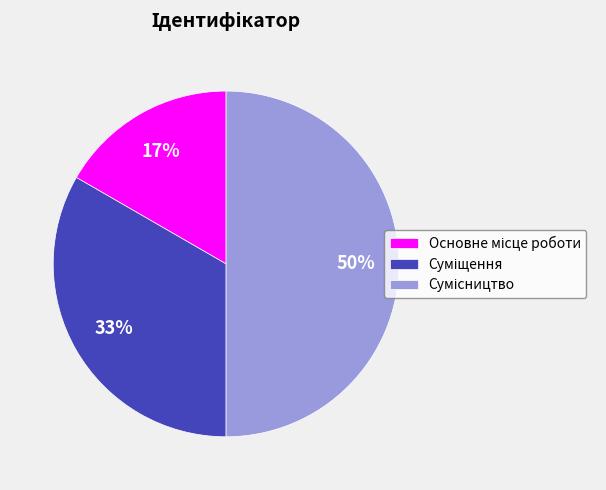

To the nearest percent, what is the difference between the largest and smallest slice percentages?

33%